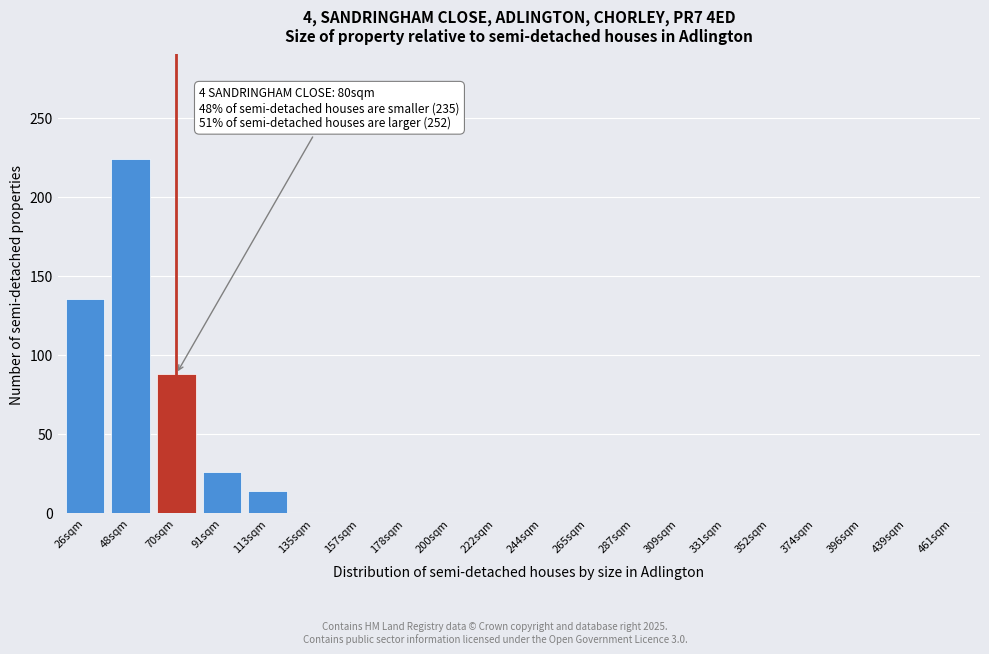

Reading right to left, extract all data points from this chart.

461sqm=0	439sqm=0	396sqm=0	374sqm=0	352sqm=0	331sqm=0	309sqm=0	287sqm=0	265sqm=0	244sqm=0	222sqm=0	200sqm=0	178sqm=0	157sqm=0	135sqm=0	113sqm=14	91sqm=26	70sqm=88	48sqm=224	26sqm=135